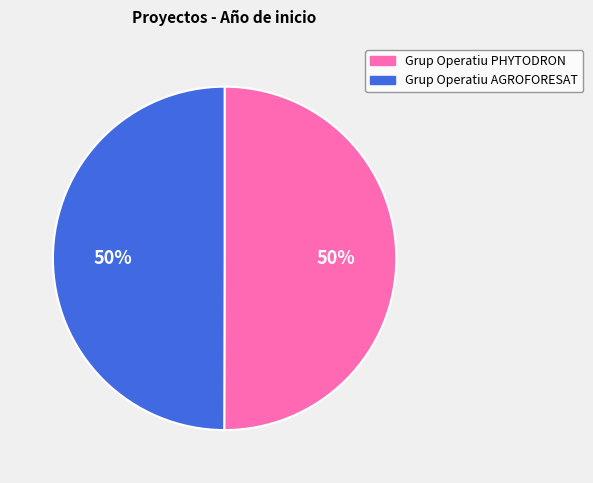

To the nearest percent, what portion does Grup Operatiu PHYTODRON represent?

50%